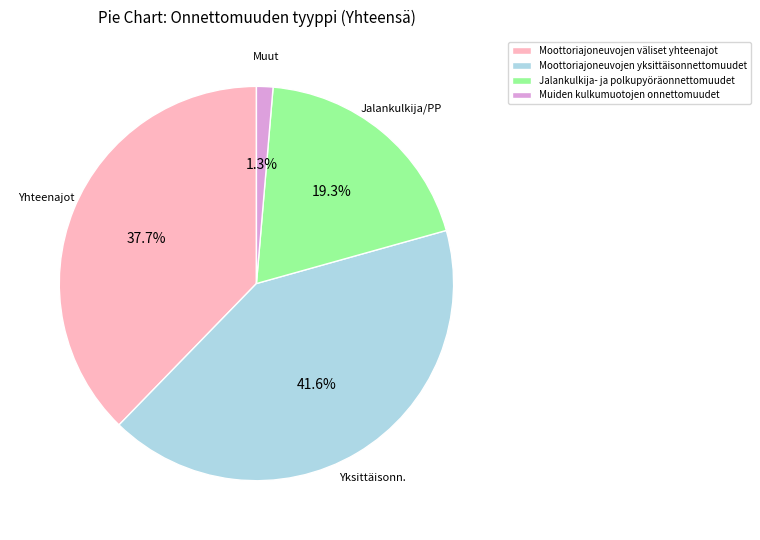

To the nearest percent, what is the difference between the largest and smallest slice percentages?

40%